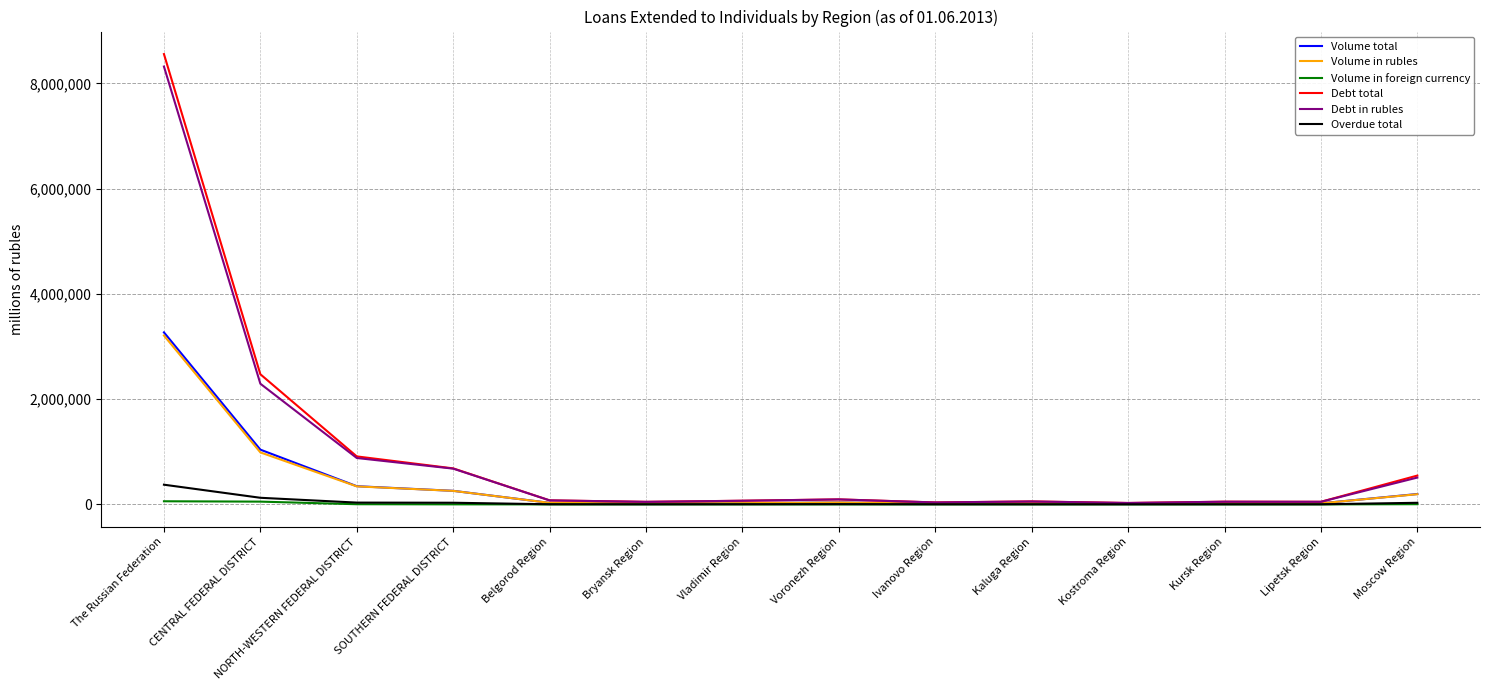

What is the total value across all series at Lipetsk Region?

141821